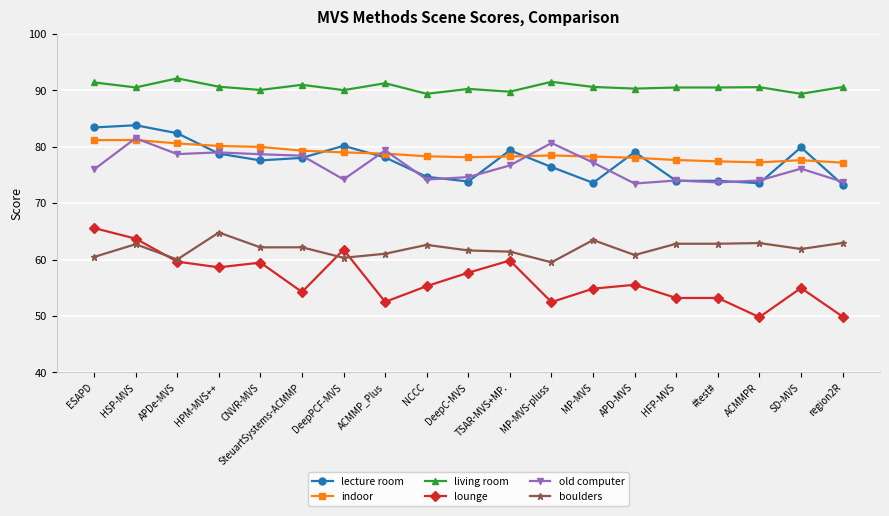

True or false: indoor and boulders cross at least once.

False